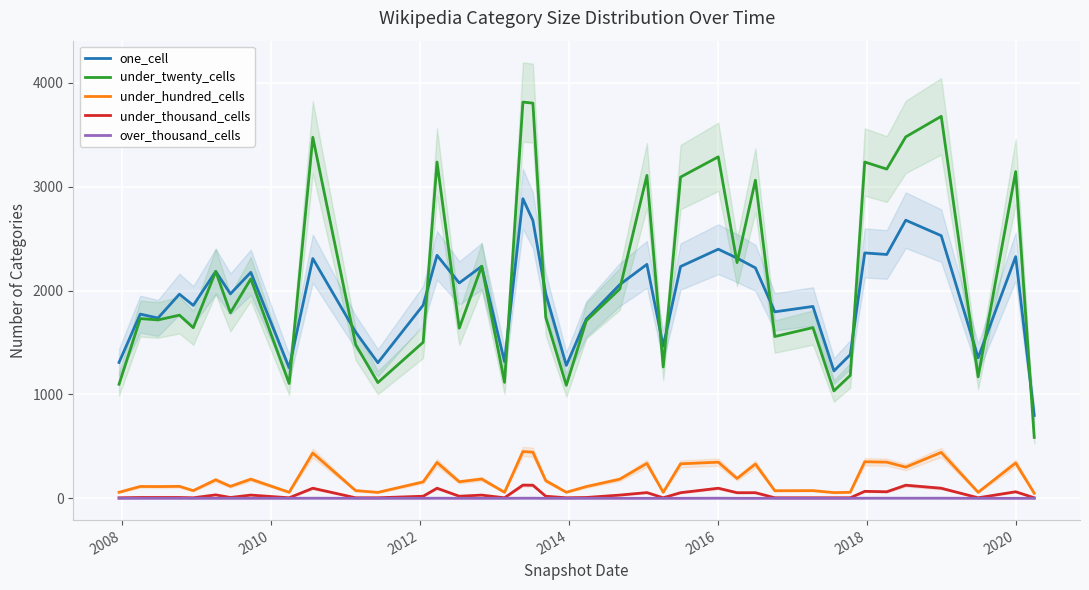

How many data points does each series have?

40